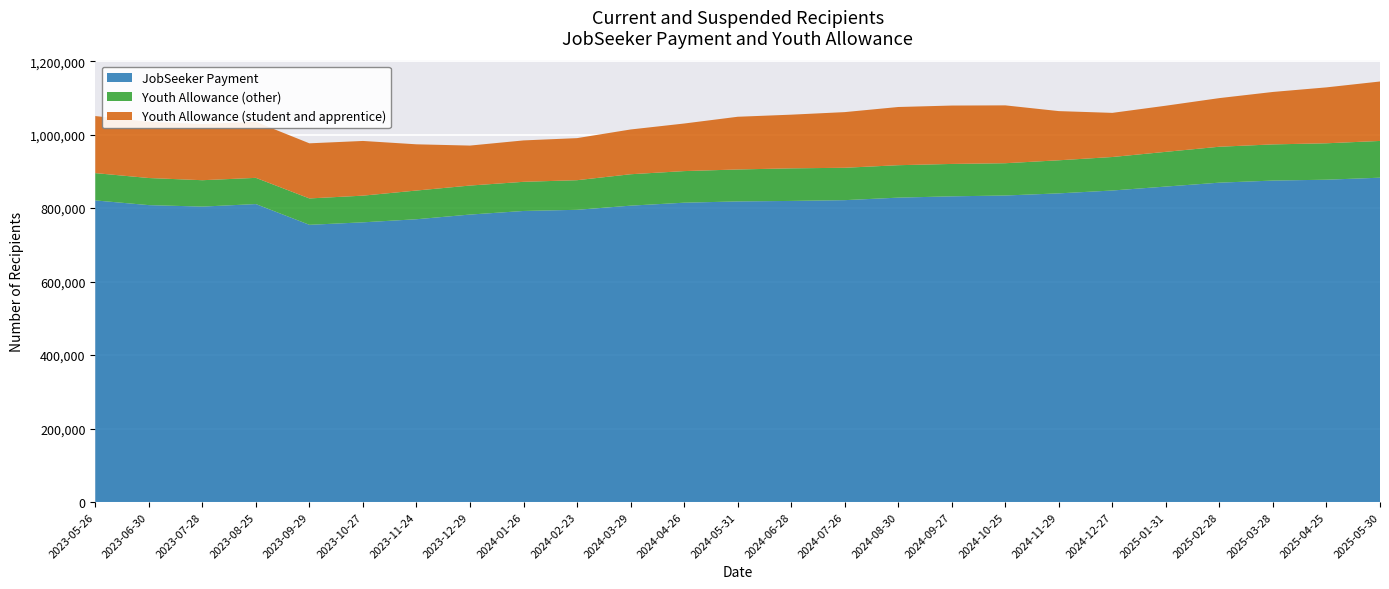

Reading left to right, extract all data points from this chart.

JobSeeker Payment: 820965	808155	804155	811030	754555	761315	769740	782480	792250	795405	806715	814765	818250	819585	821690	828545	832095	834355	840165	847960	858705	869325	875020	877355	882840
Youth Allowance (other): 74335	73805	71825	71365	71805	72650	78135	78975	79350	80615	85505	86030	86970	88700	88160	88305	88190	87870	90075	91200	94535	97805	98470	99160	100030
Youth Allowance (student and apprentice): 155330	153010	152930	152520	150050	148895	125835	108805	112735	114520	121850	129505	143485	146110	151510	158435	158940	157510	133860	120140	125600	132385	142765	152200	161855